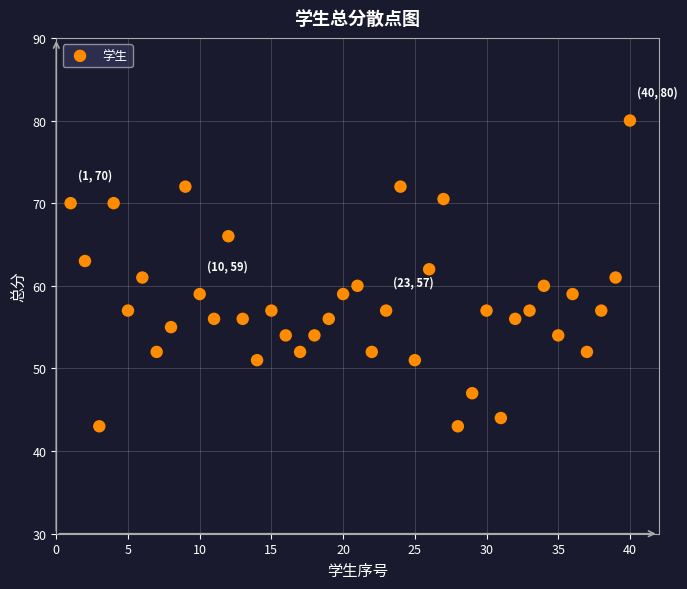

What is the range of Y values (max minus min)?

37.0